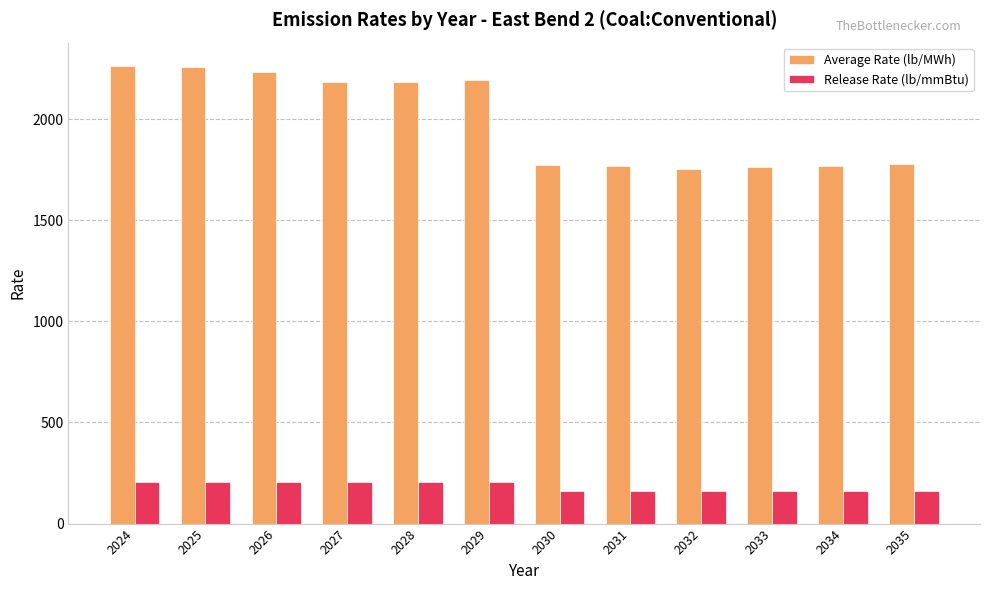

What is the difference between the Average Rate (lb/MWh) values at 2032 and 2027?

430.6